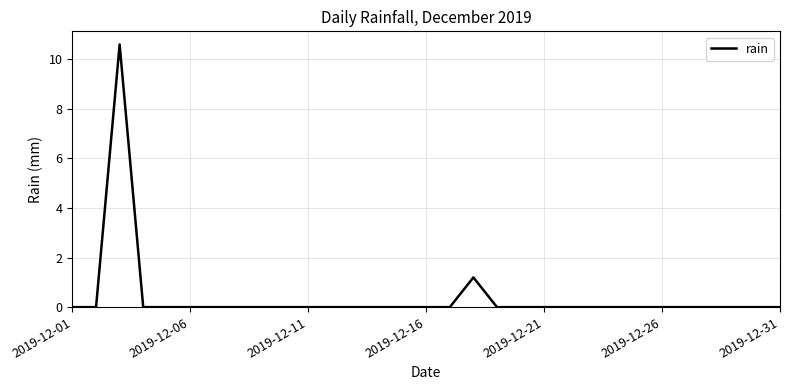

What is the difference between the maximum and minimum values?

10.6